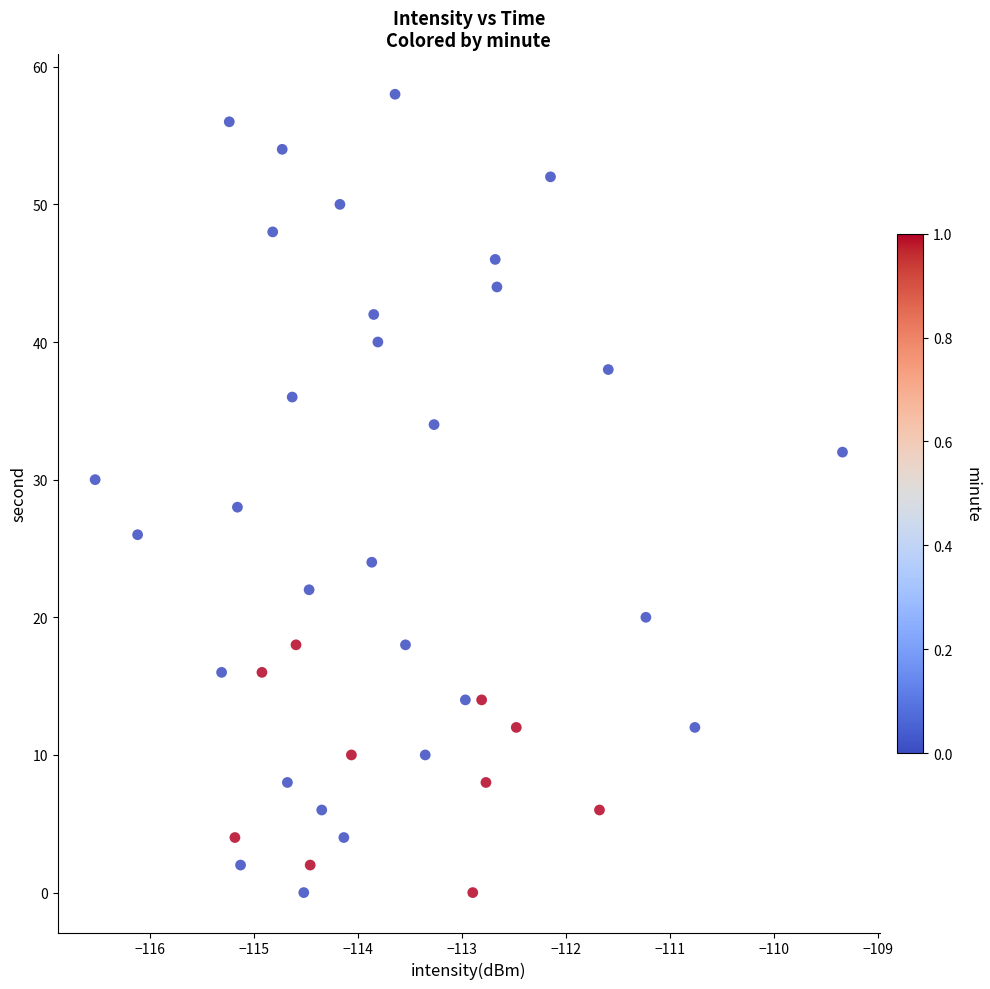

What is the range of Y values (max minus min)?

58